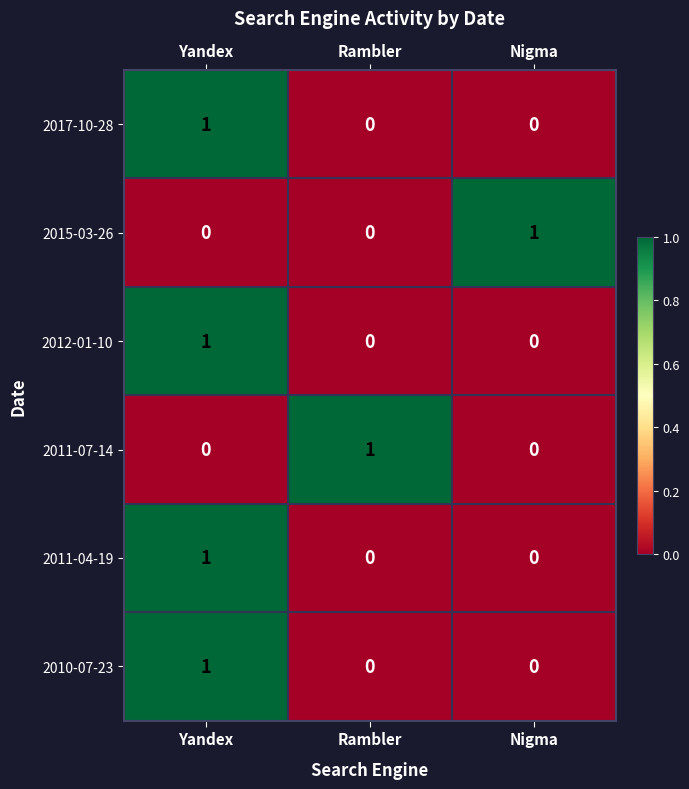

Reading right to left, list all the values displayed in this chart.

2017-10-28: 0	0	1
2015-03-26: 1	0	0
2012-01-10: 0	0	1
2011-07-14: 0	1	0
2011-04-19: 0	0	1
2010-07-23: 0	0	1